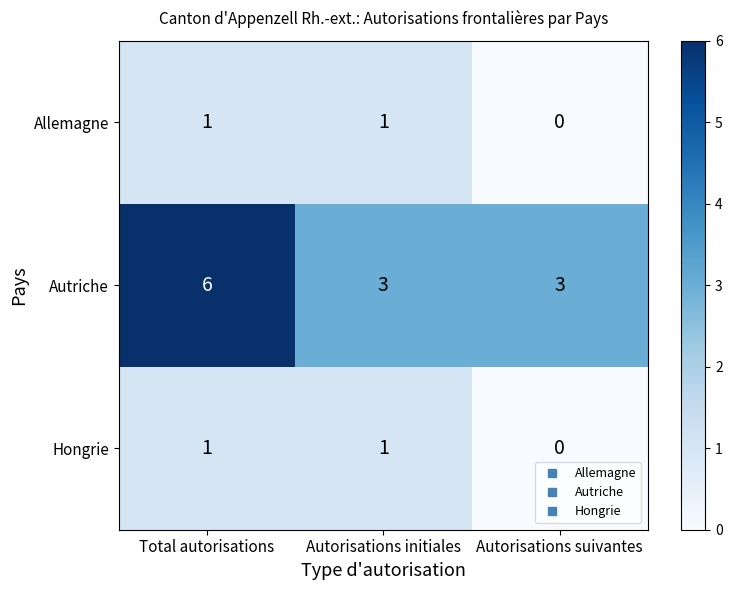

How many categories are shown in the chart?

3